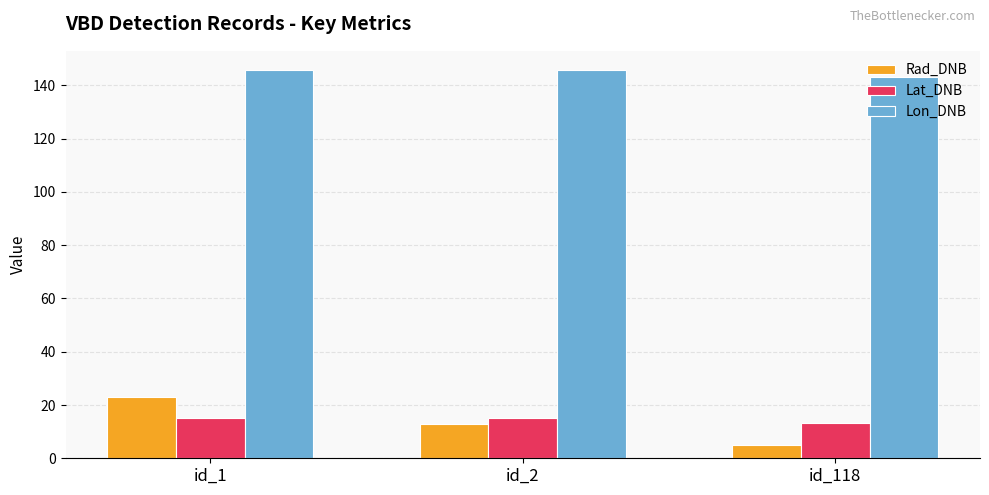

What is the difference between the Rad_DNB values at id_118 and id_2?

7.8